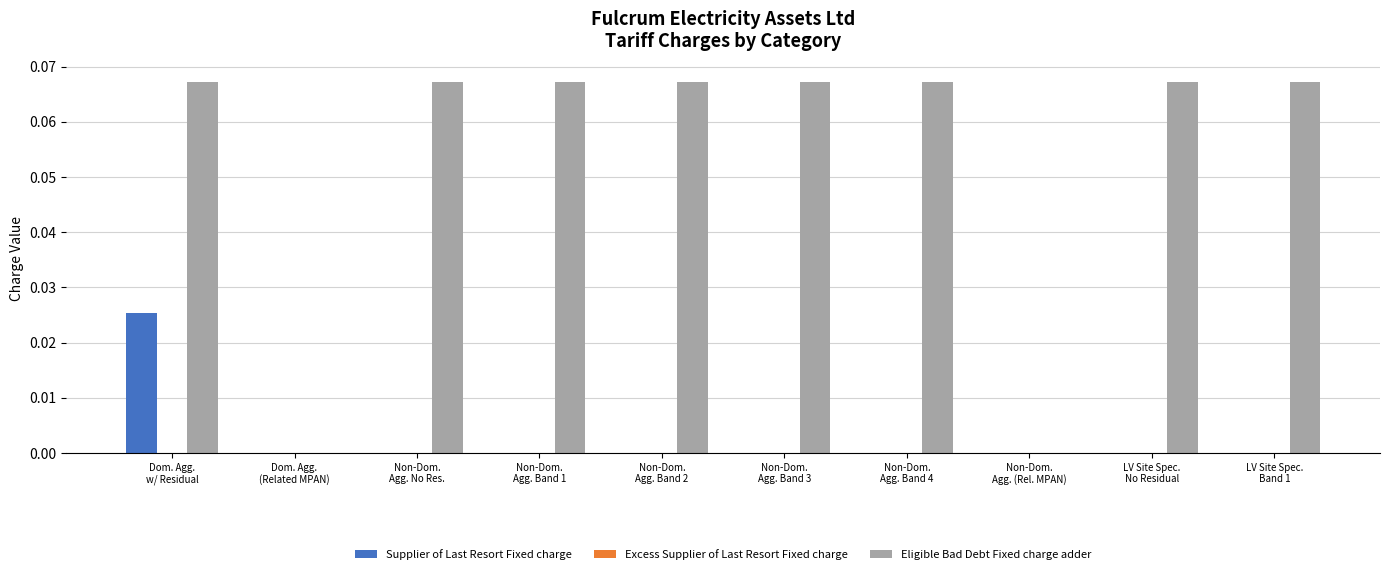

Which series has the largest total across all categories?

Eligible Bad Debt Fixed charge adder